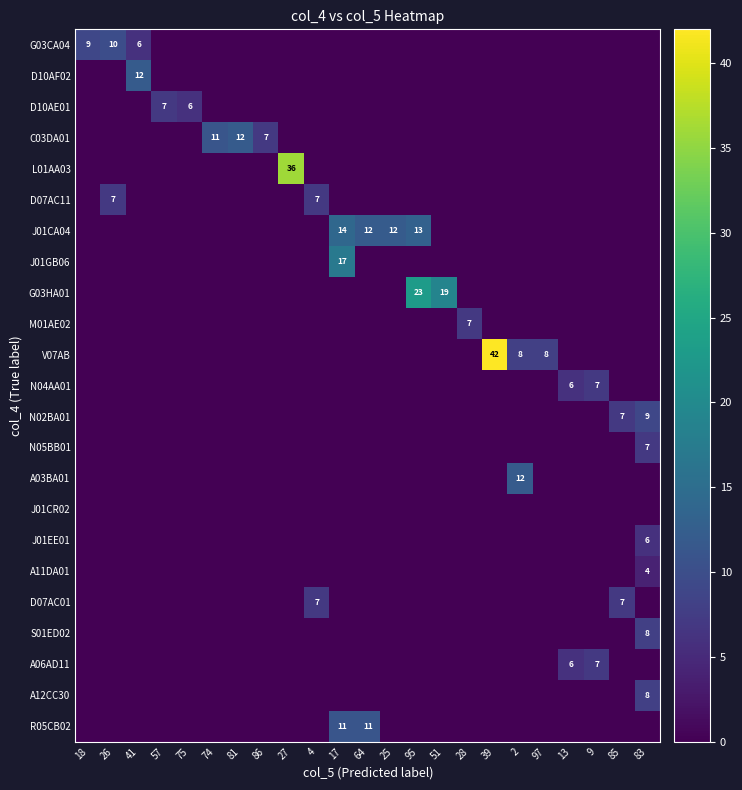

True or false: D07AC11 has a value of 7 at 26.

True